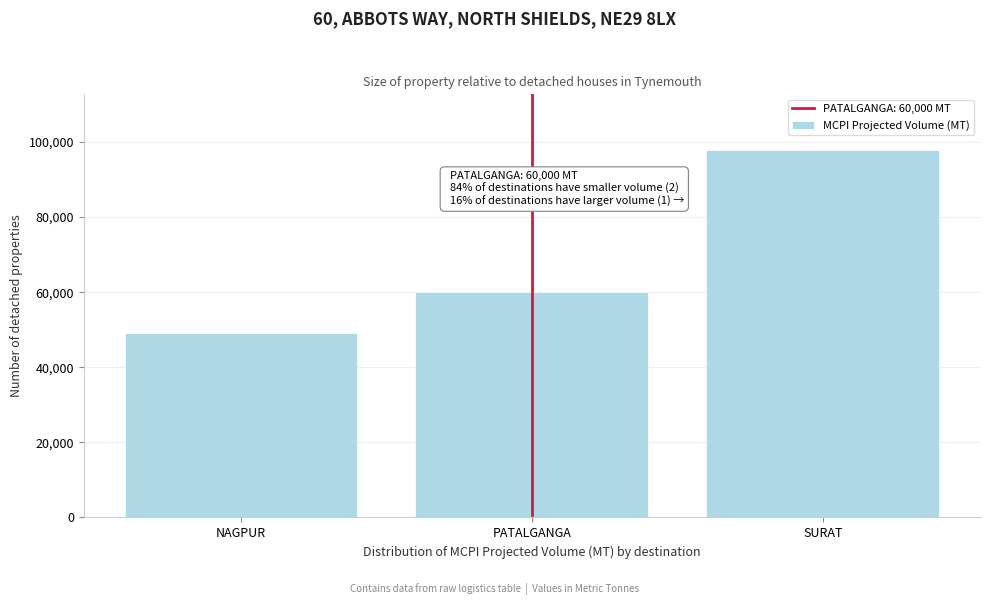

Reading left to right, what are all the values shown in this chart?

NAGPUR=49000	PATALGANGA=60000	SURAT=98000